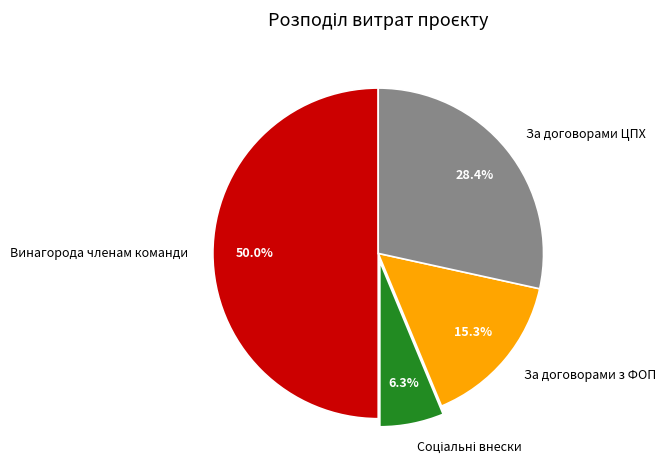

Count the number of slices in the pie.

4